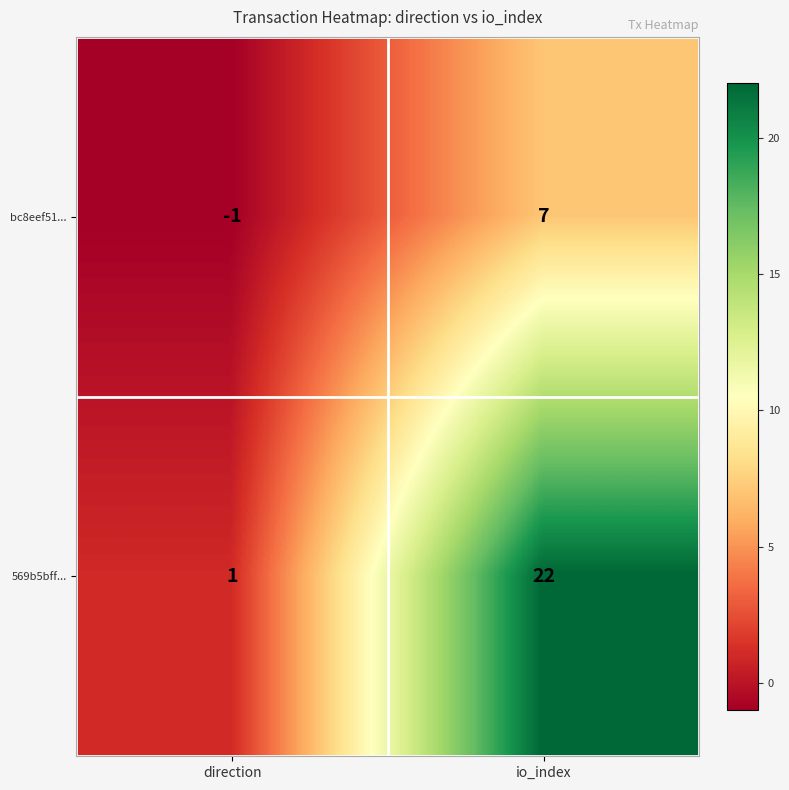

At which category does the chart reach its peak across all series?

io_index